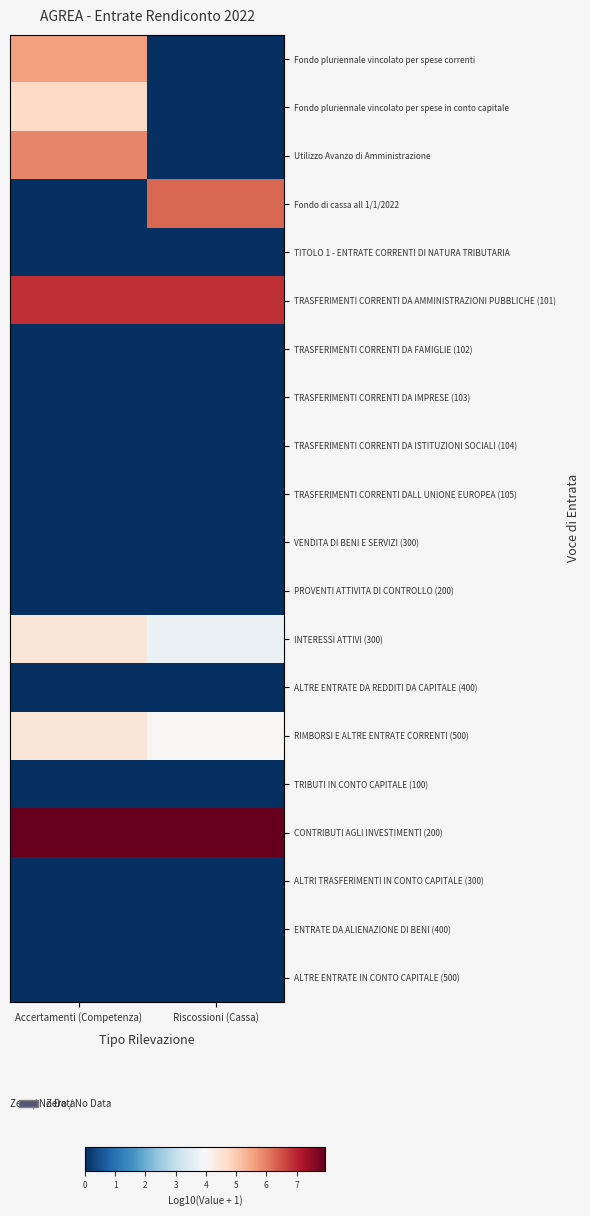

What is the total value across all series at Accertamenti (Competenza)?

39.9